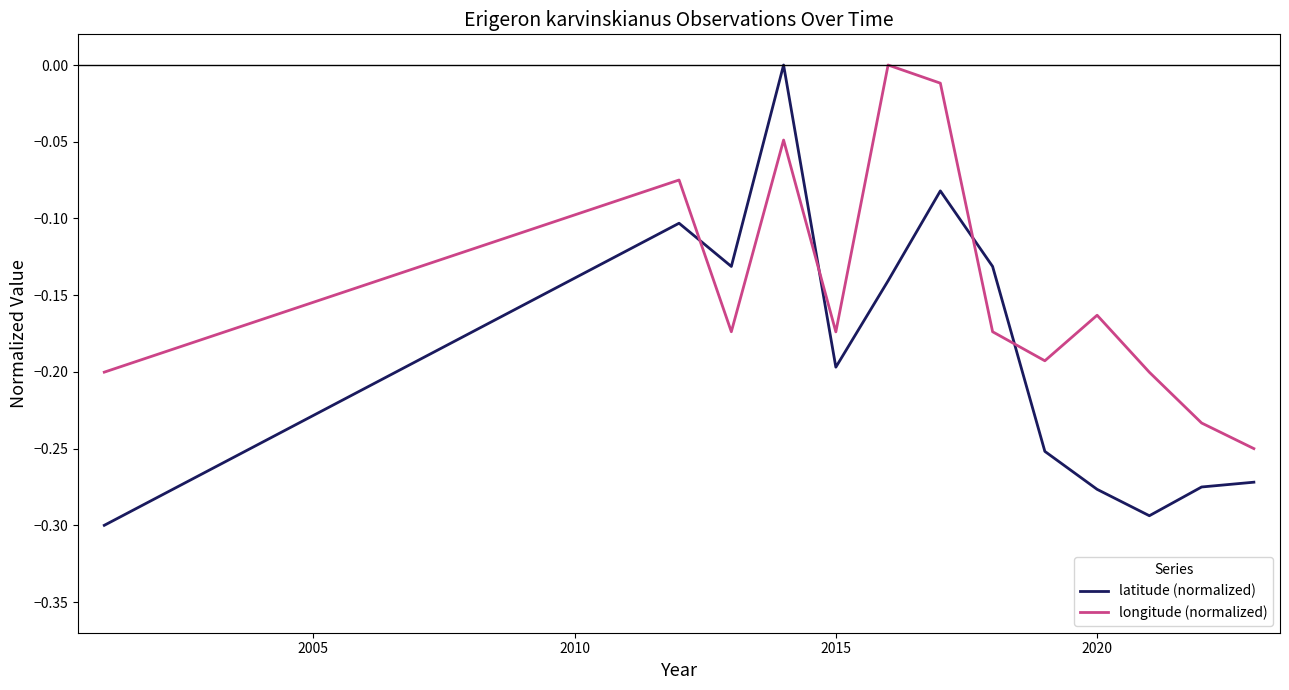

What is the difference between the second highest and minimum values in the longitude (normalized) series?

0.2